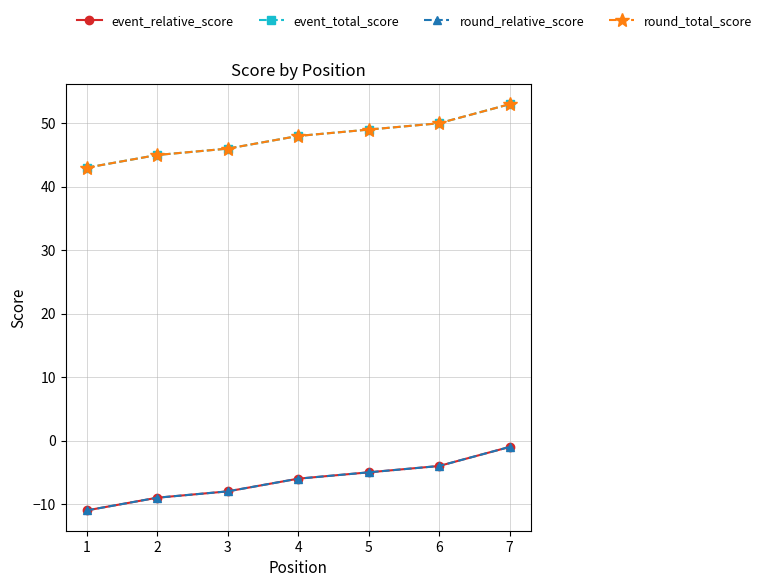

What is the highest value of the round_relative_score series?

-1